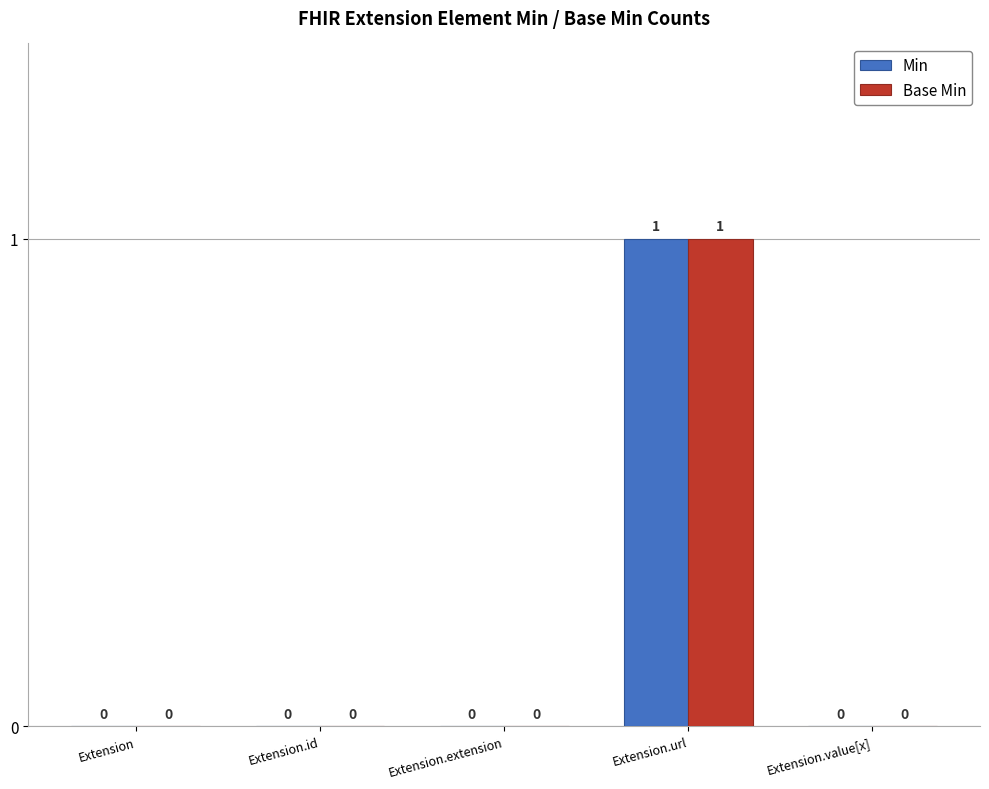

Count the Min values in the range 0 to 1.

5